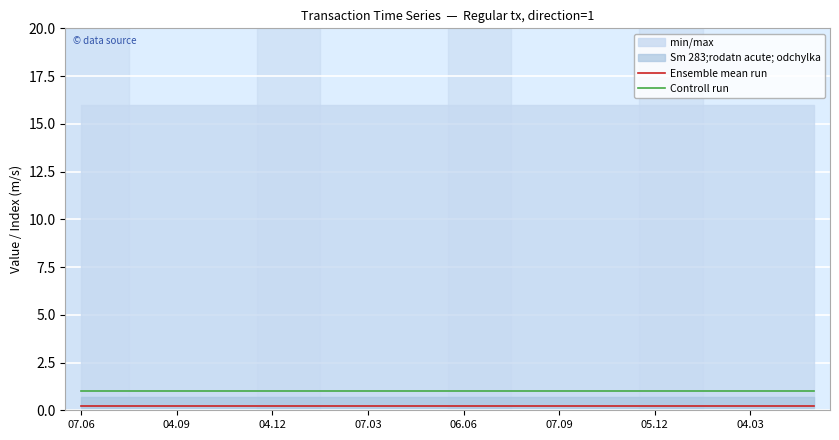

What is the average value of the Ensemble mean run series?

0.2